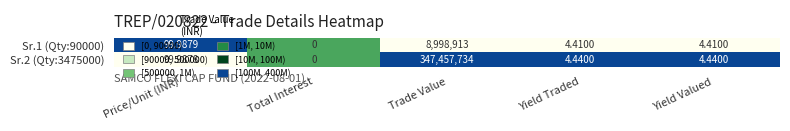

At which category is the sum across all series the highest?

Trade Value